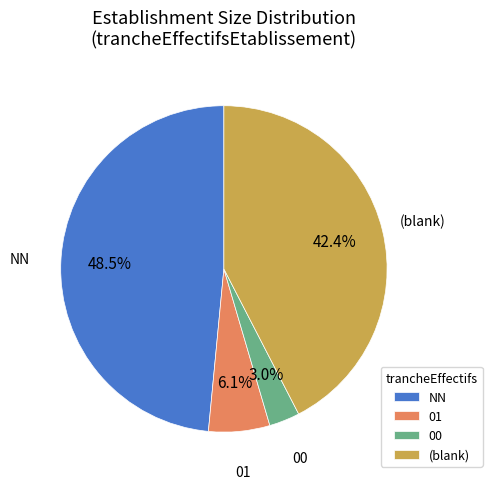

Which slice is the largest?

NN